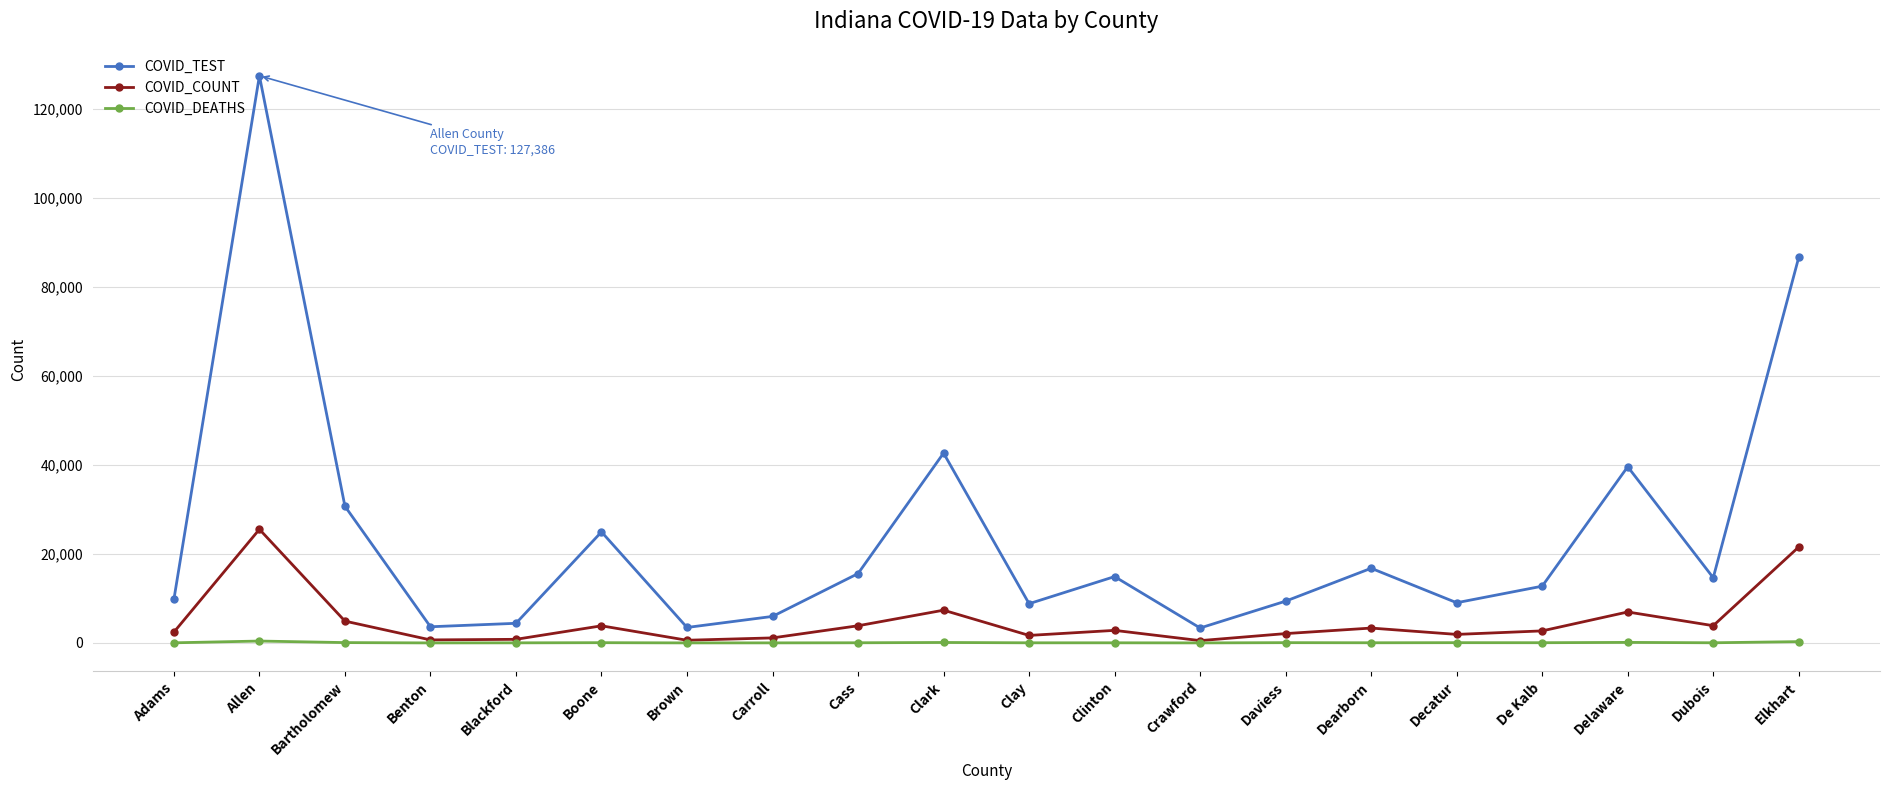

The COVID_COUNT series shows 21552 at Elkhart. True or false?

True